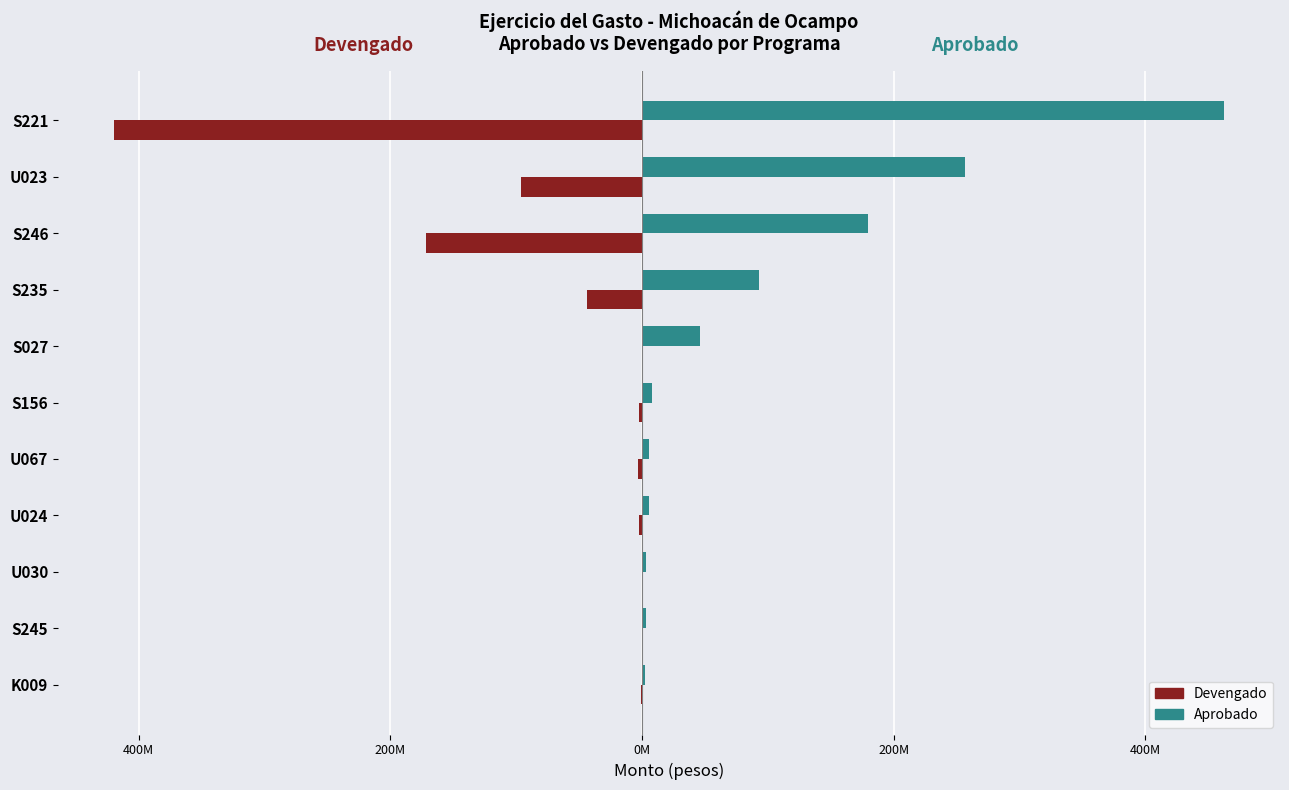

Reading left to right, list all the values displayed in this chart.

Aprobado: 2818049.0	2955007.0	3370000.0	5419737.5	5982652.7	7653825.0	46125238.0	93033729.0	179463738.0	256956553.3	462977416.6
Devengado: -731108.4	0.0	0.0	-2127150.0	-2894469.1	-2669450.0	0.0	-43333688.4	-171763222.1	-96128830.7	-419834441.6